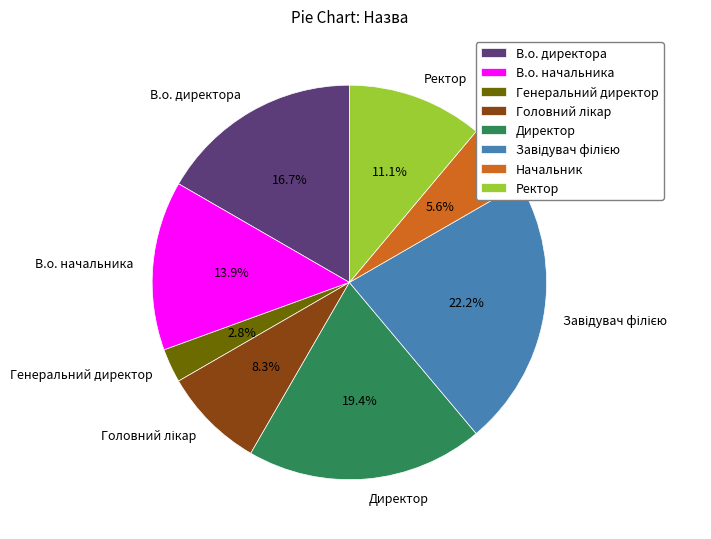

To the nearest percent, what portion does В.о. директора represent?

17%